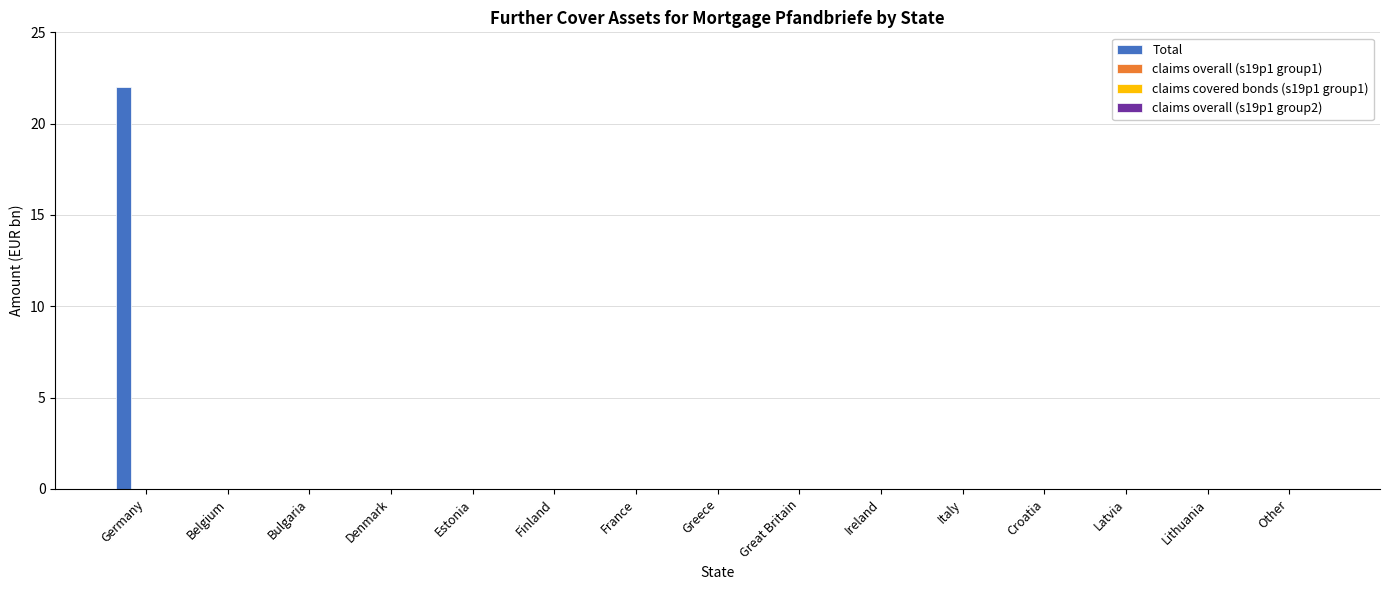

How many distinct data groups are displayed?

1